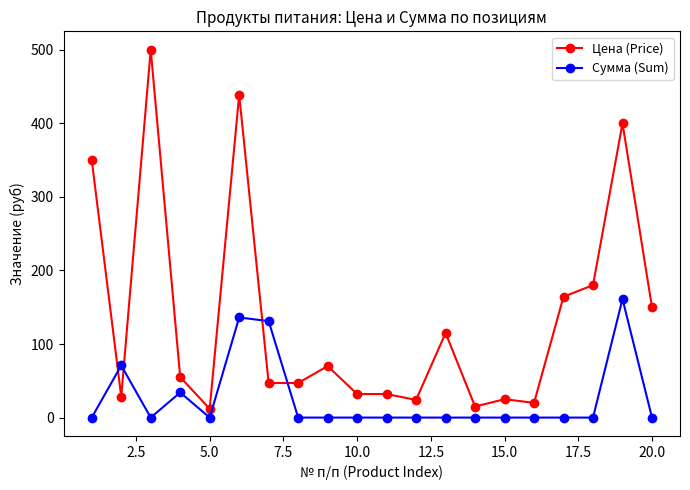

In Сумма (Sum), how many points are higher than both neighbors (excluding endpoints)?

4